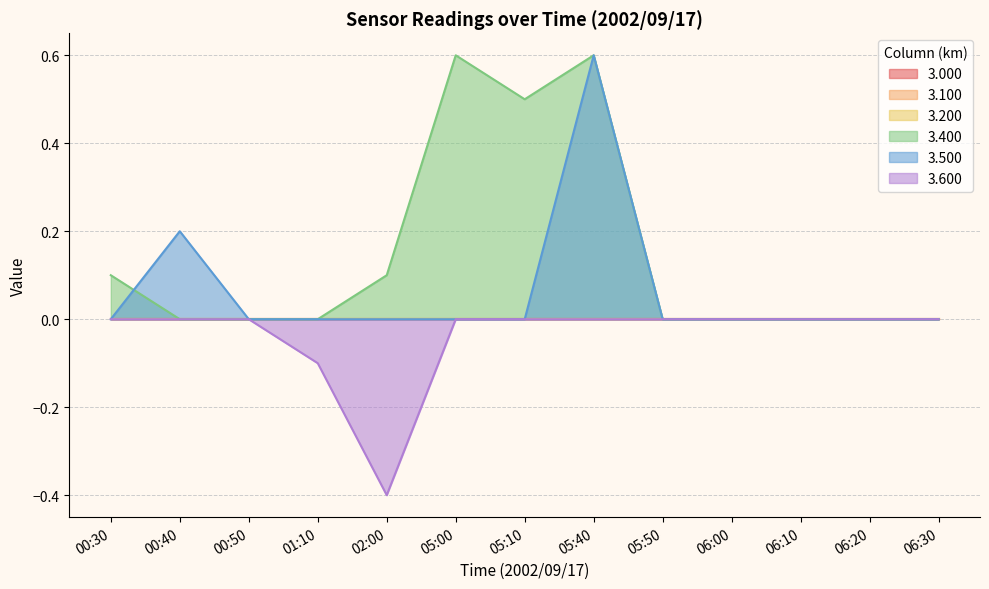

Where is 3.500 nearest to the value 0?

00:30